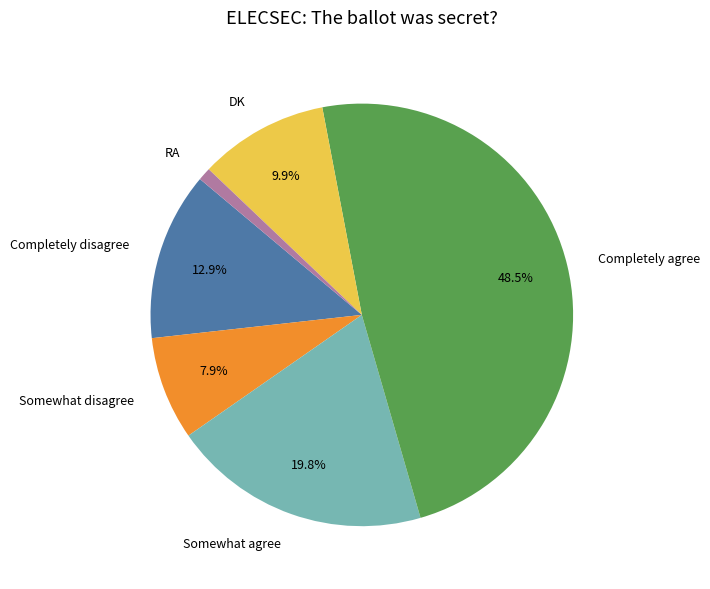

Between Somewhat agree and RA, which is larger?

Somewhat agree